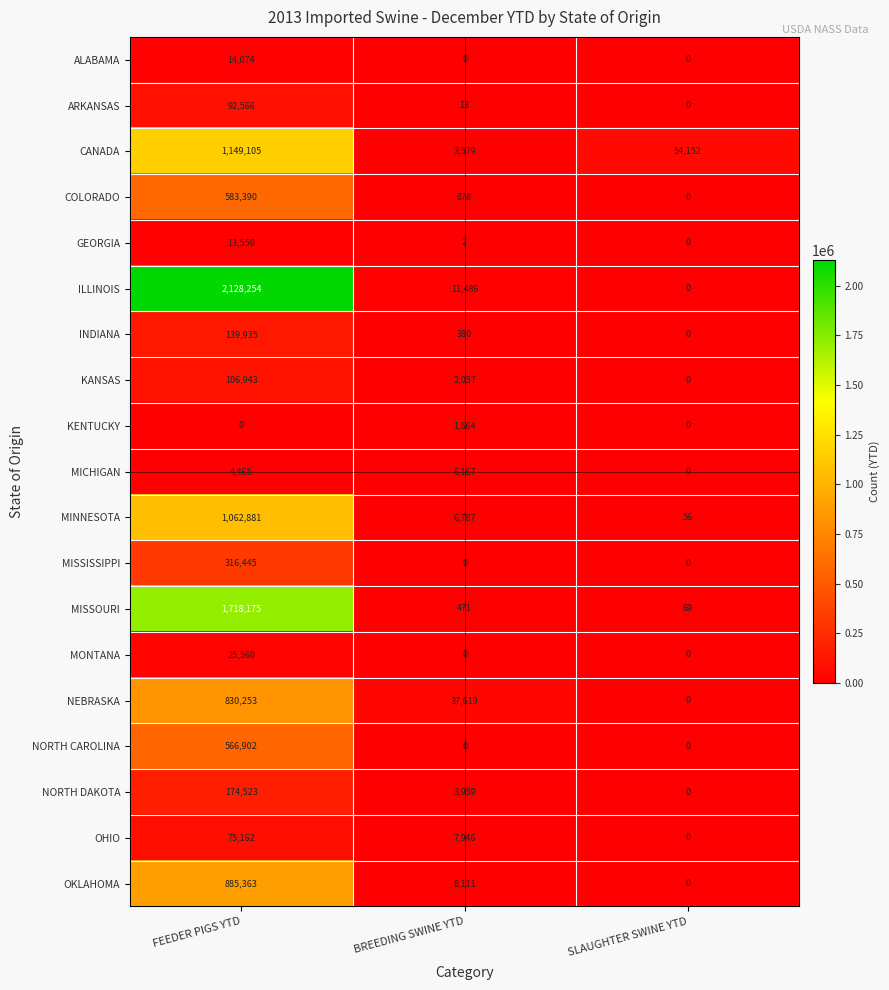

Is the value of NEBRASKA at FEEDER PIGS YTD greater than the value of NORTH DAKOTA at SLAUGHTER SWINE YTD?

Yes